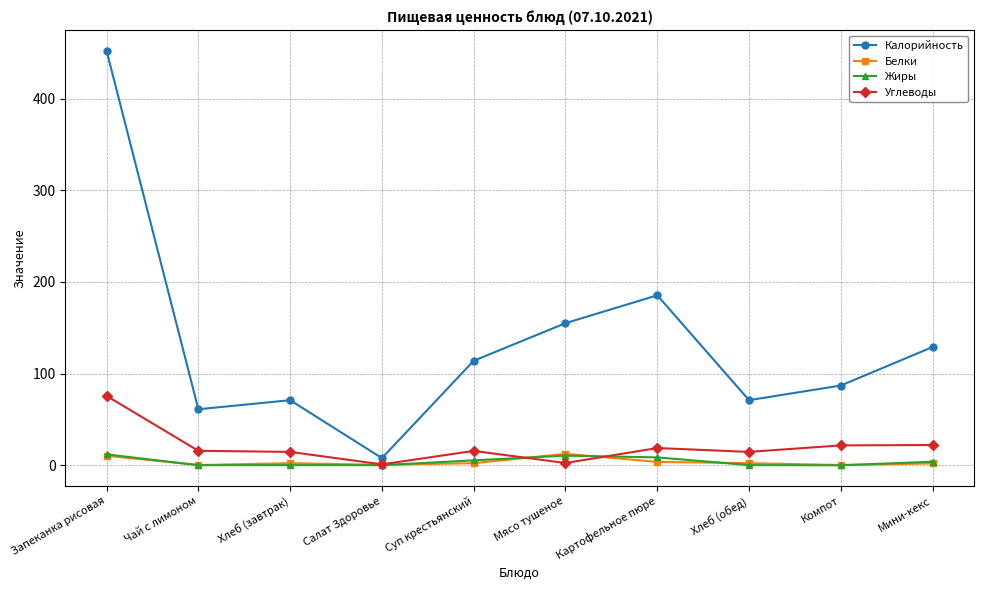

What is the label of the 3rd point from the right?

Хлеб (обед)